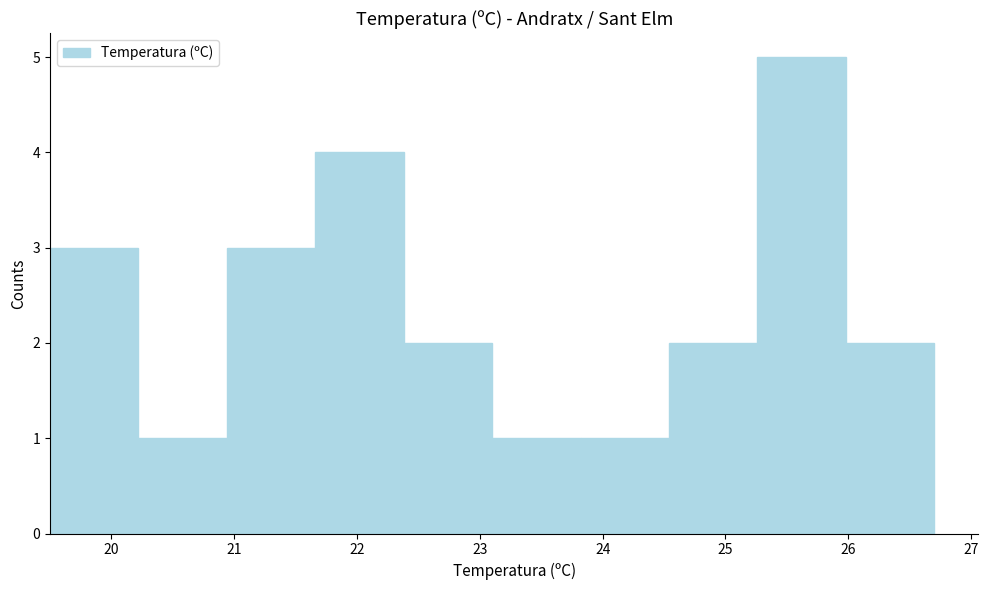

Reading left to right, transcribe this chart: for each bar, give the range it covers on the x-axis and its height. Neither the bar edges nor the heights are printed on the chart, so give them approximately, as read against the axes.

19.50 to 20.22: 3
20.22 to 20.94: 1
20.94 to 21.66: 3
21.66 to 22.38: 4
22.38 to 23.10: 2
23.10 to 23.82: 1
23.82 to 24.54: 1
24.54 to 25.26: 2
25.26 to 25.98: 5
25.98 to 26.70: 2